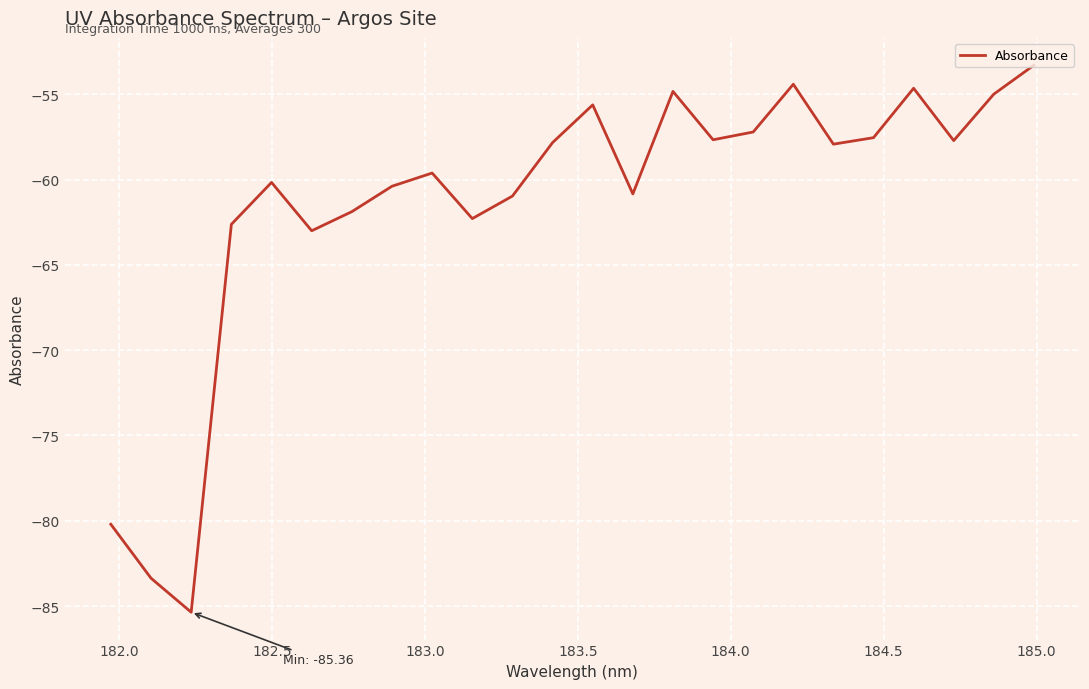

How many lines are shown in the chart?

1